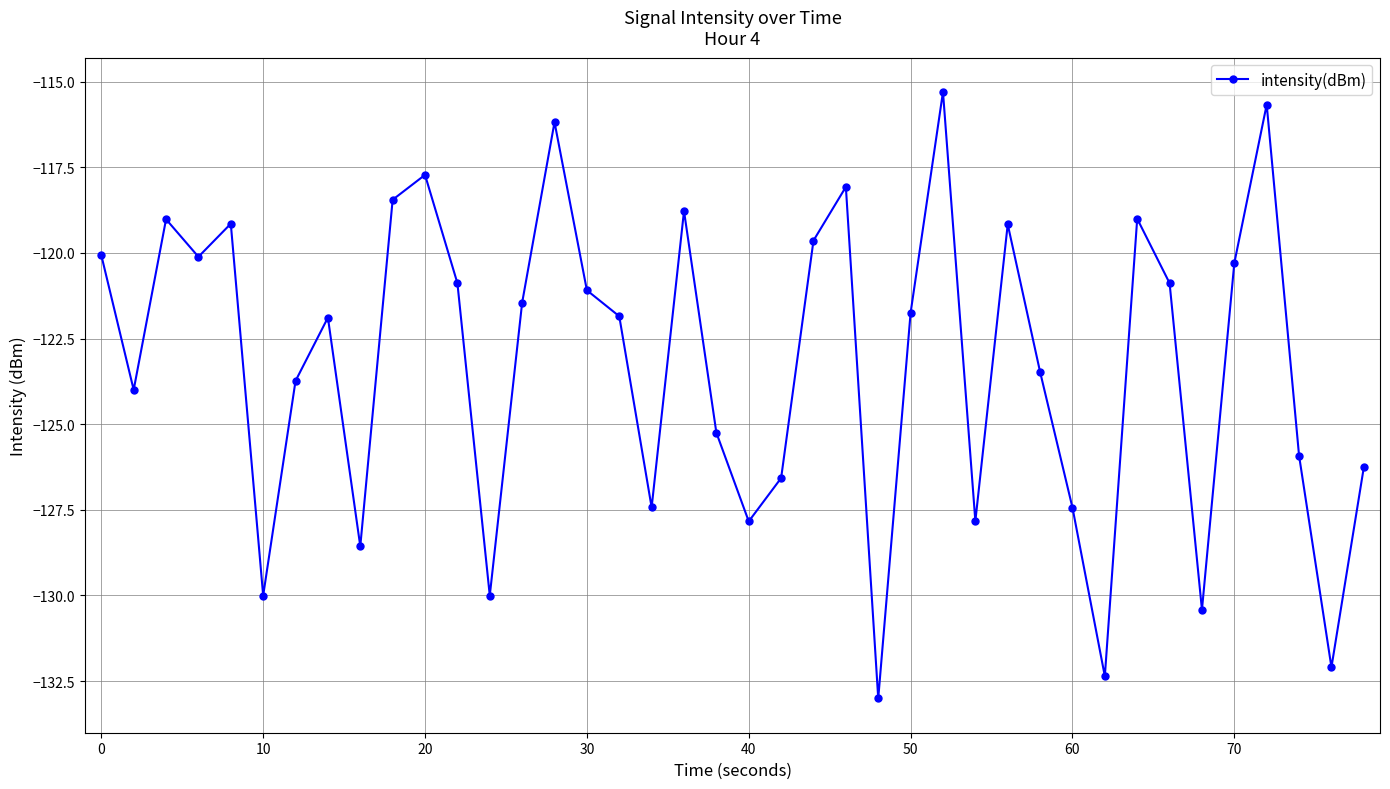

True or false: the data has more than 1 interior local peaks.

True